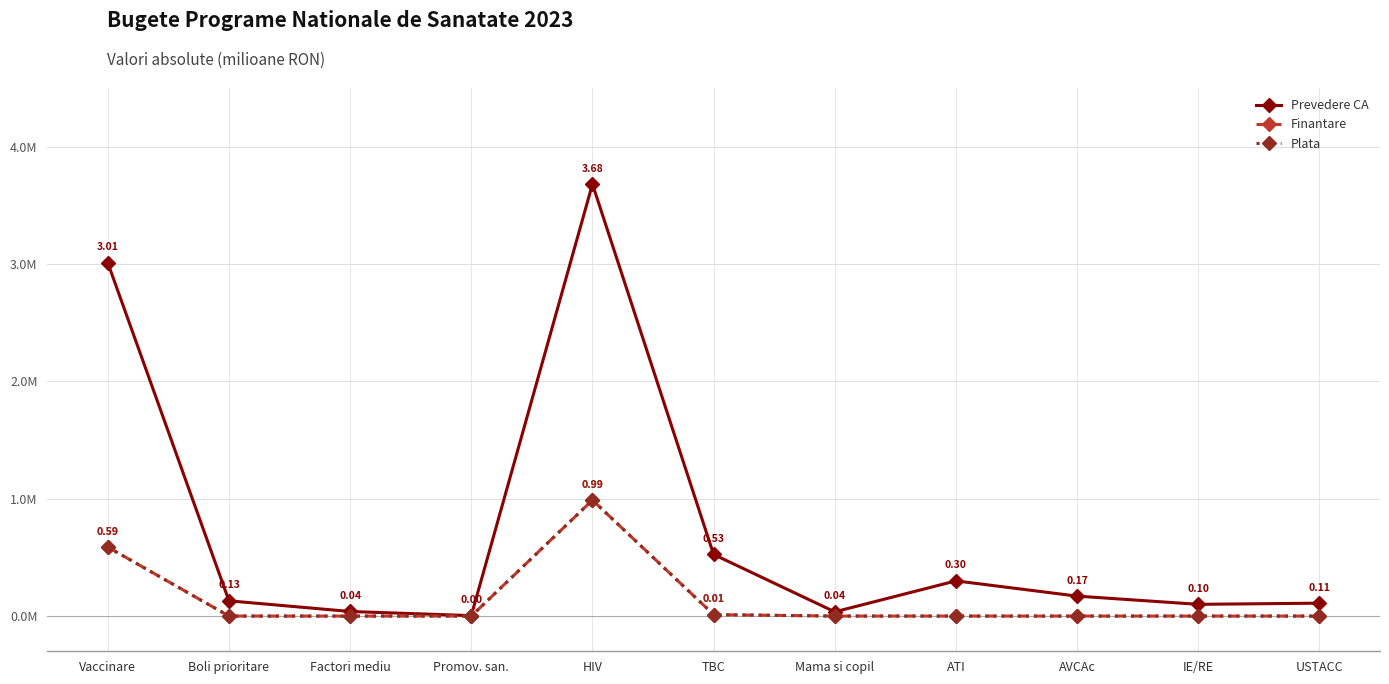

True or false: Plata and Prevedere CA intersect in this chart.

False